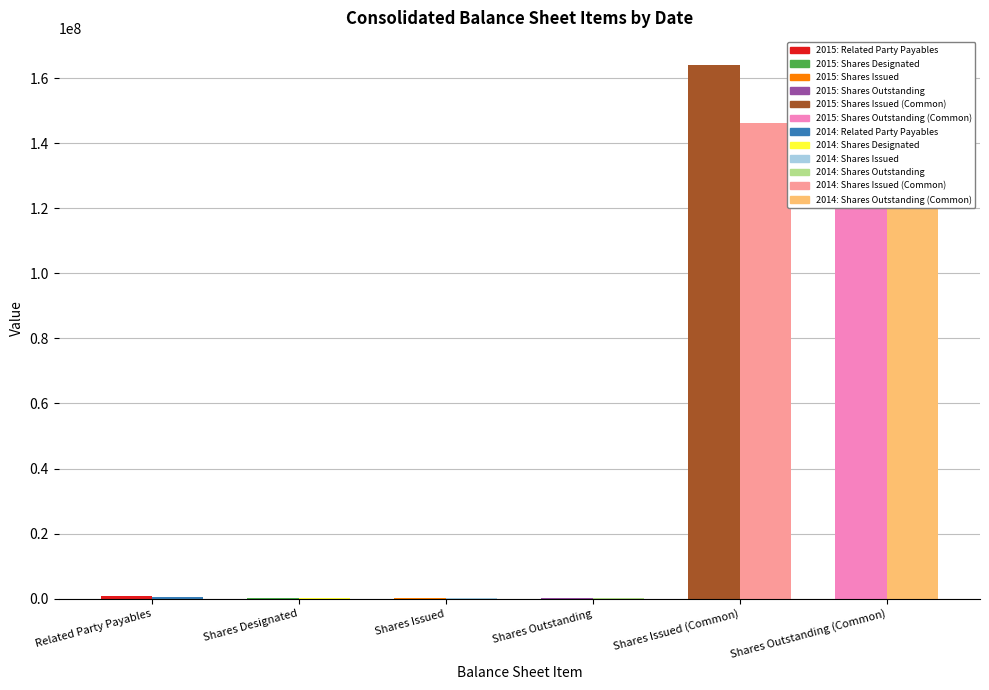

The value of Dec. 31, 2014 at Related Party Payables is 403357. True or false?

True